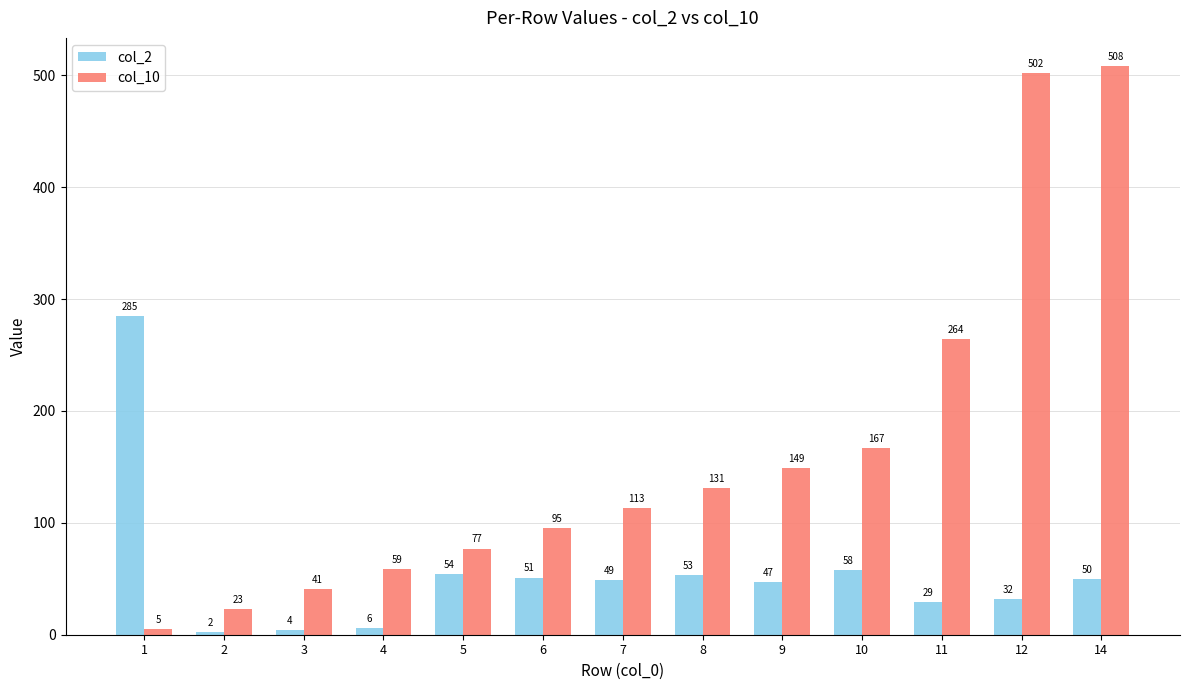

Rank the series by their maximum value, from lowest to highest.

col_2, col_10